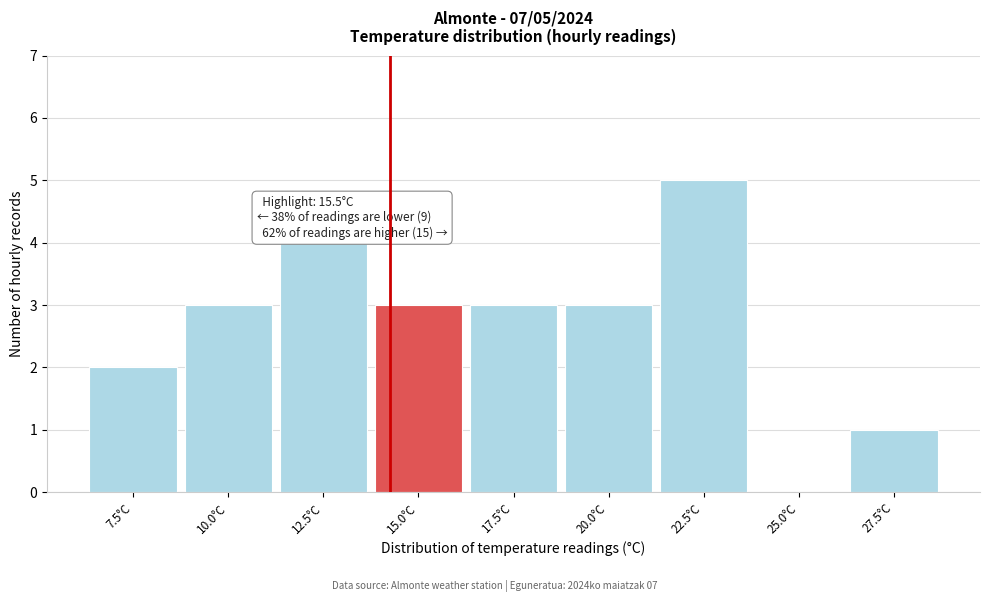

Reading right to left, list all the values displayed in this chart.

27.5°C=1	25.0°C=0	22.5°C=5	20.0°C=3	17.5°C=3	15.0°C=3	12.5°C=4	10.0°C=3	7.5°C=2